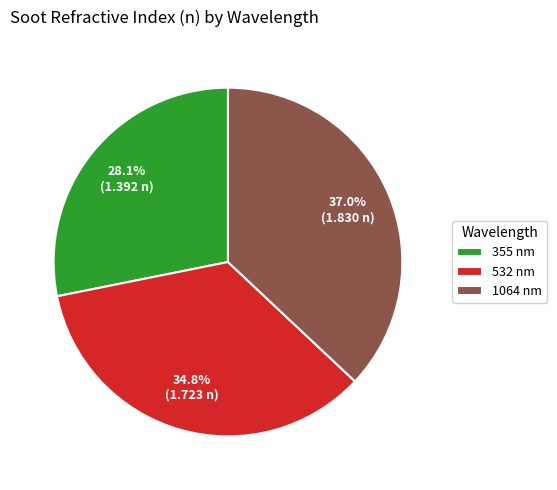

Between 355 nm and 532 nm, which is larger?

532 nm